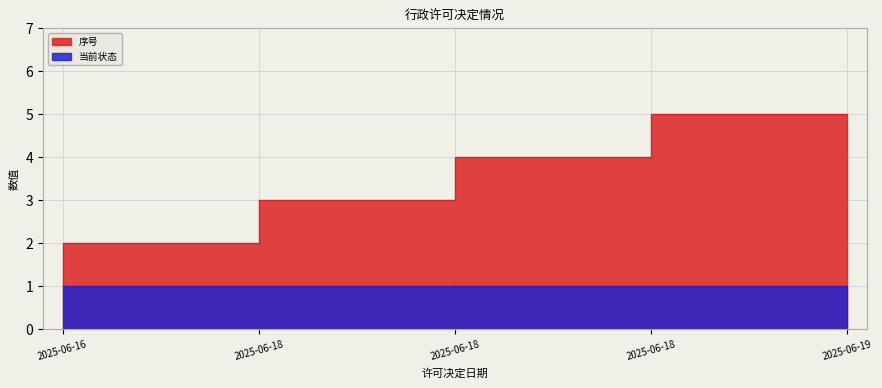

List the labels in order of value, smallest first.

2025-06-16, 2025-06-18, 2025-06-18, 2025-06-18, 2025-06-19